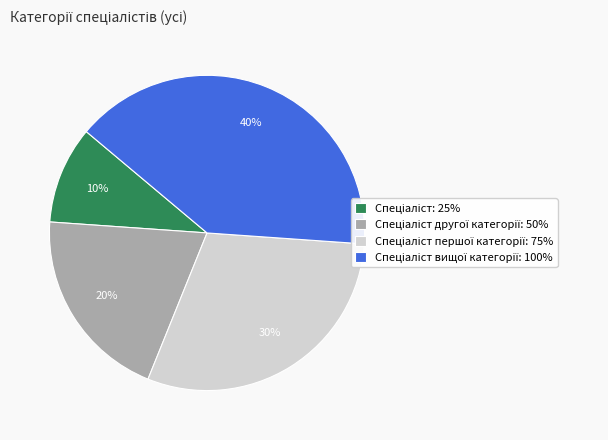

Is there any slice that represents more than half of the pie?

No